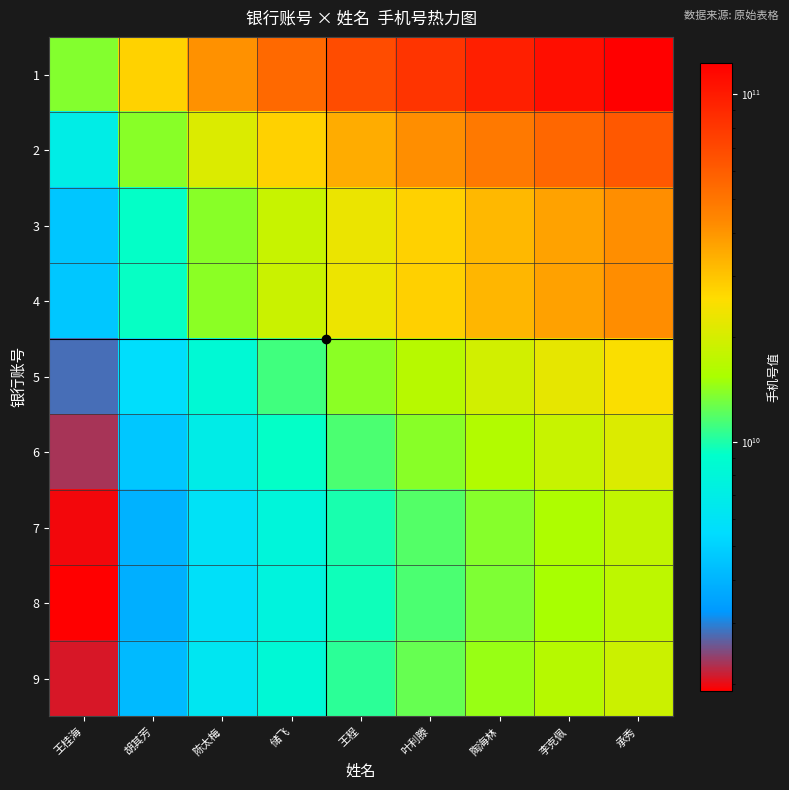

Reading left to right, what are all the values shown in this chart?

1: 王桂海=13705534228.0	胡其芳=27411068456.0	陈太梅=41116602684.0	储飞=54822136912.0	王程=68527671140.0	叶利滕=82233205368.0	陶海林=95938739596.0	李克佩=109644273824.0	承秀=123349808052.0
2: 王桂海=6953370868.0	胡其芳=13906741736.0	陈太梅=20860112604.0	储飞=27813483472.0	王程=34766854340.0	叶利滕=41720225208.0	陶海林=48673596076.0	李克佩=55626966944.0	承秀=62580337812.0
3: 王桂海=4618460389.0	胡其芳=9236920778.0	陈太梅=13855381167.0	储飞=18473841556.0	王程=23092301945.0	叶利滕=27710762334.0	陶海林=32329222723.0	李克佩=36947683112.0	承秀=41566143501.0
4: 王桂海=4656252058.5	胡其芳=9312504117.0	陈太梅=13968756175.5	储飞=18625008234.0	王程=23281260292.5	叶利滕=27937512351.0	陶海林=32593764409.5	李克佩=37250016468.0	承秀=41906268526.5
5: 王桂海=2793038844.0	胡其芳=5586077688.0	陈太梅=8379116532.0	储飞=11172155376.0	王程=13965194220.0	叶利滕=16758233064.0	陶海林=19551271908.0	李克佩=22344310752.0	承秀=25137349596.0
6: 王桂海=2310922425.8	胡其芳=4621844851.7	陈太梅=6932767277.5	储飞=9243689703.3	王程=11554612129.2	叶利滕=13865534555.0	陶海林=16176456980.8	李克佩=18487379406.7	承秀=20798301832.5
7: 王桂海=1973215828.0	胡其芳=3946431656.0	陈太梅=5919647484.0	储飞=7892863312.0	王程=9866079140.0	叶利滕=11839294968.0	陶海林=13812510796.0	李克佩=15785726624.0	承秀=17758942452.0
8: 王桂海=1919736361.0	胡其芳=3839472722.0	陈太梅=5759209083.0	储飞=7678945444.0	王程=9598681805.0	叶利滕=11518418166.0	陶海林=13438154527.0	李克佩=15357890888.0	承秀=17277627249.0
9: 王桂海=2083928812.6	胡其芳=4167857625.1	陈太梅=6251786437.7	储飞=8335715250.2	王程=10419644062.8	叶利滕=12503572875.3	陶海林=14587501687.9	李克佩=16671430500.4	承秀=18755359313.0